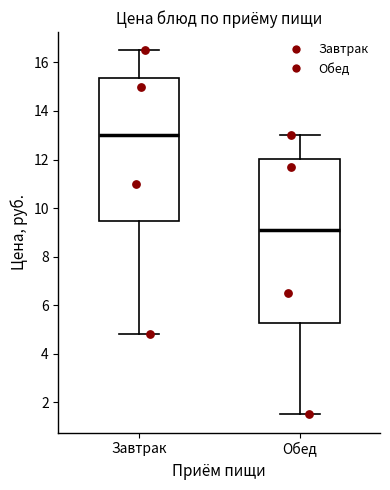

Comparing the boxes themselves (not the whiskers), which one is the tallest?

Обед